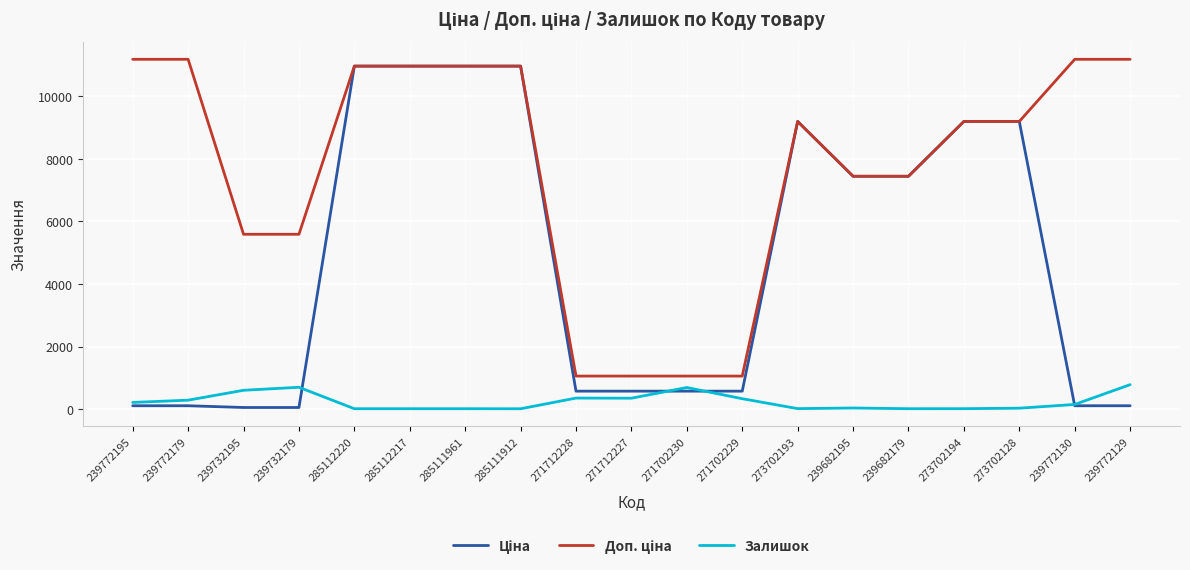

What position from the left is 271712228?

9